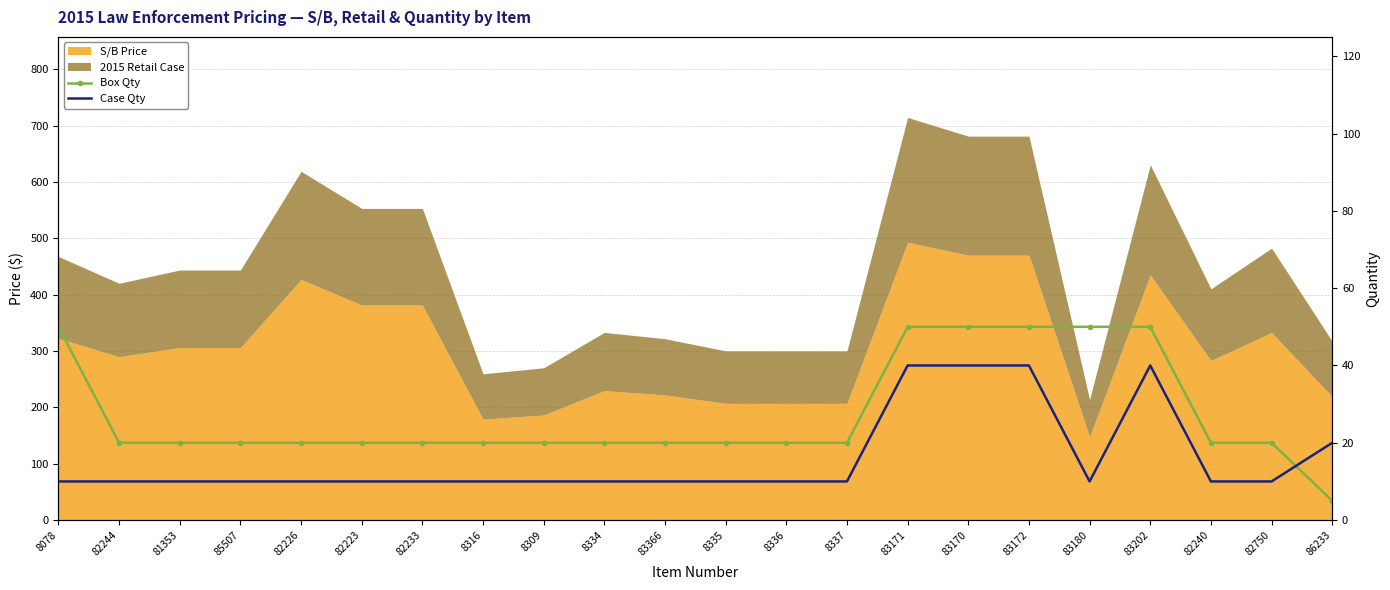

After their last crossing, which series has the higher values: Box Qty or Case Qty?

Case Qty